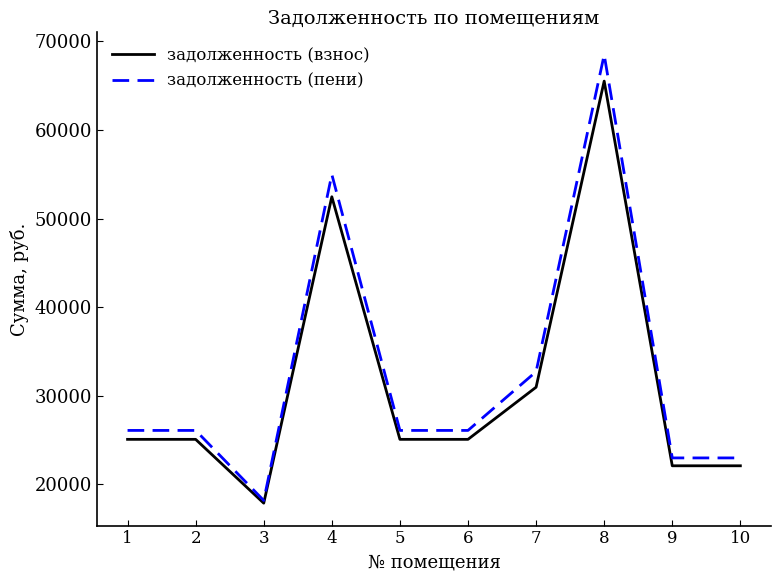

What are all the series names shown in the legend?

задолженность (взнос), задолженность (пени)